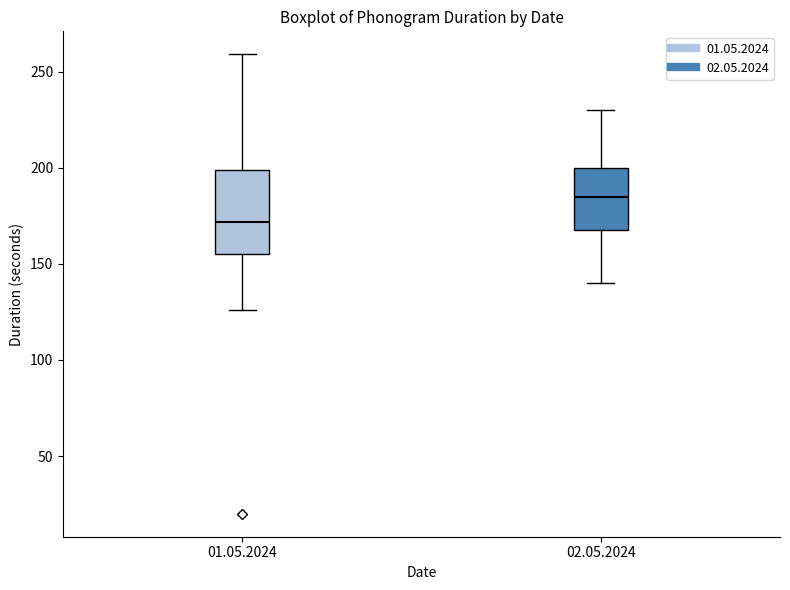

Which box is the tallest, from its lower edge to its upper edge?

01.05.2024